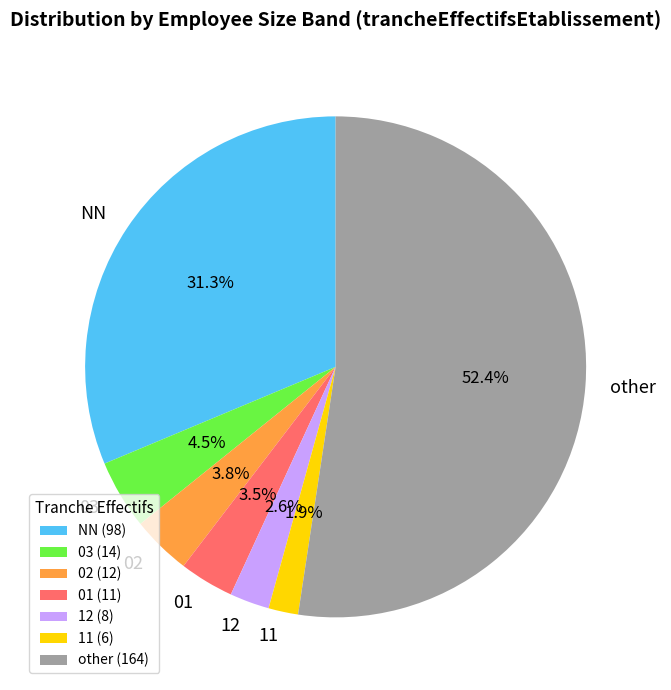

What is the ratio of the value at 02 to the value at 11?

2.0